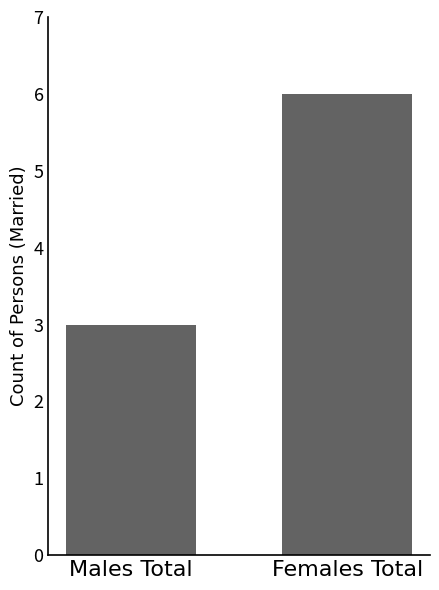

Rank the categories by value from lowest to highest.

Males Total, Females Total